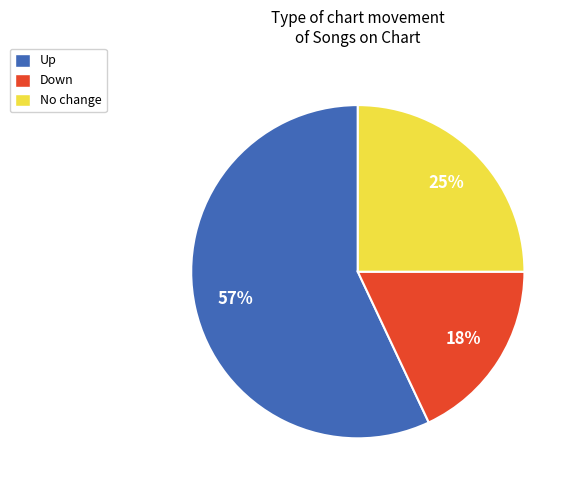

What percentage is the Down slice, to the nearest percent?

18%